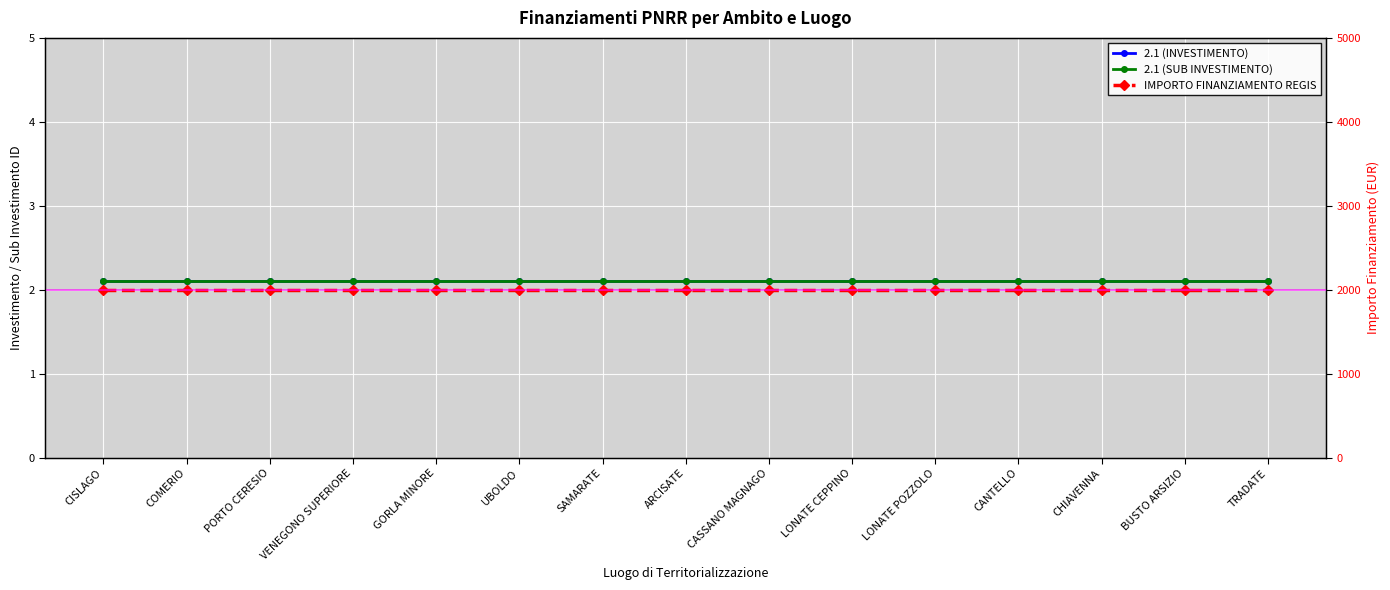

True or false: IMPORTO FINANZIAMENTO REGIS has more than 2 points higher than both neighbors.

False